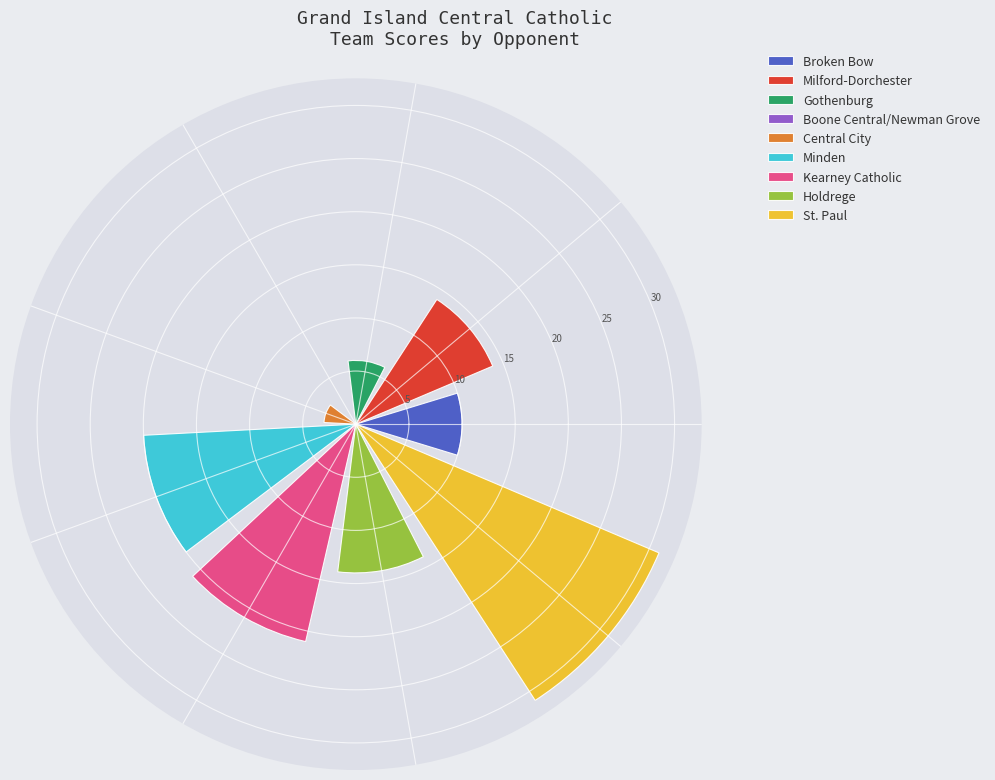

What is the greatest value displayed?

31